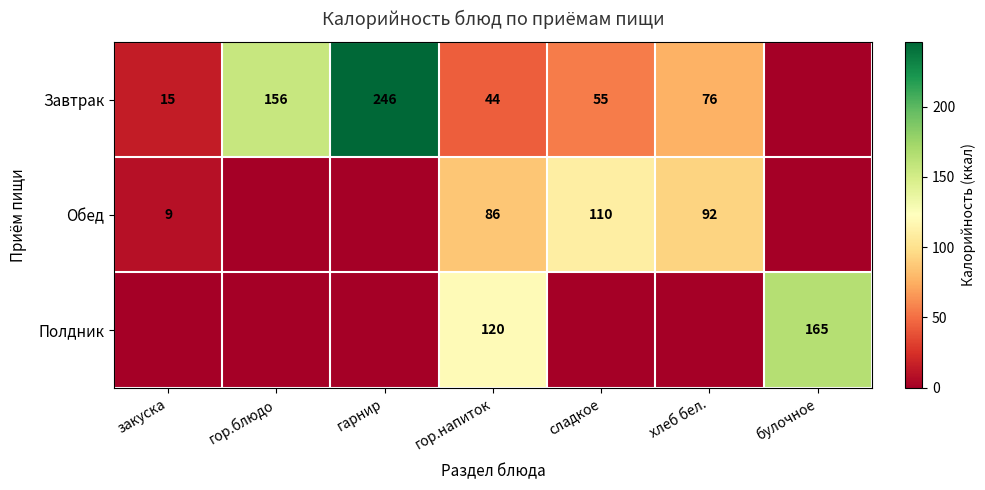

What is the sum of the Завтрак values at хлеб бел. and гарнир?

322